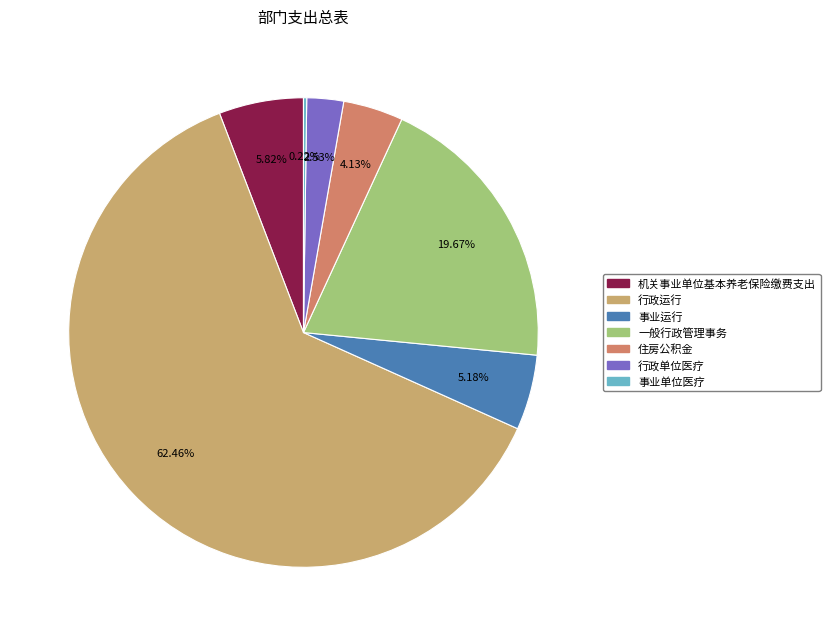

Do 一般行政管理事务 and 事业运行 together represent more than half of the pie?

No